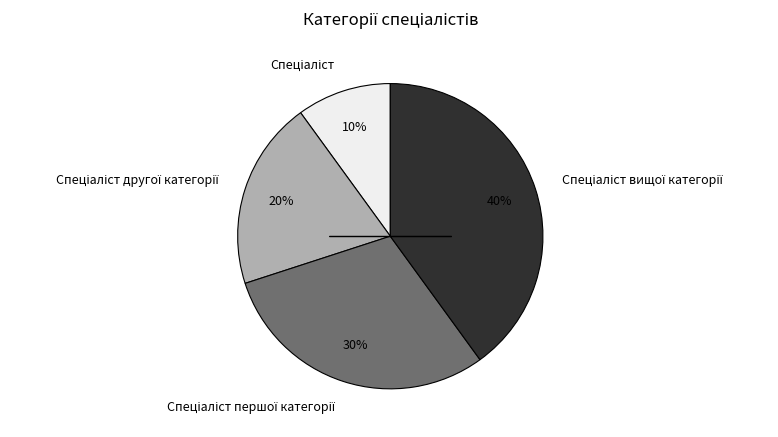

Does any single category account for the majority?

No